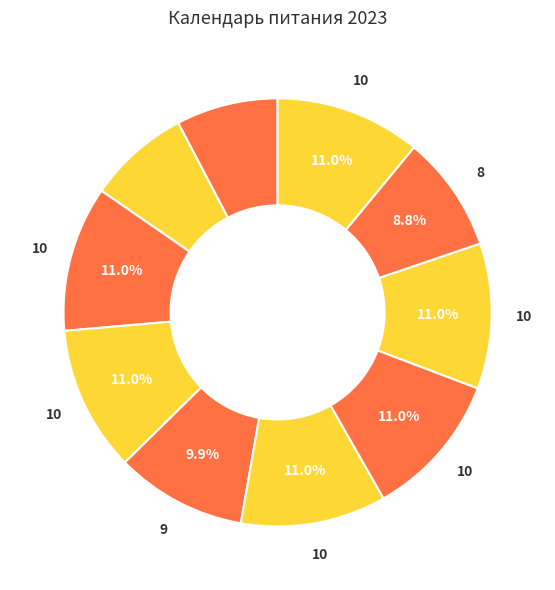

How many slices are in this pie chart?

10